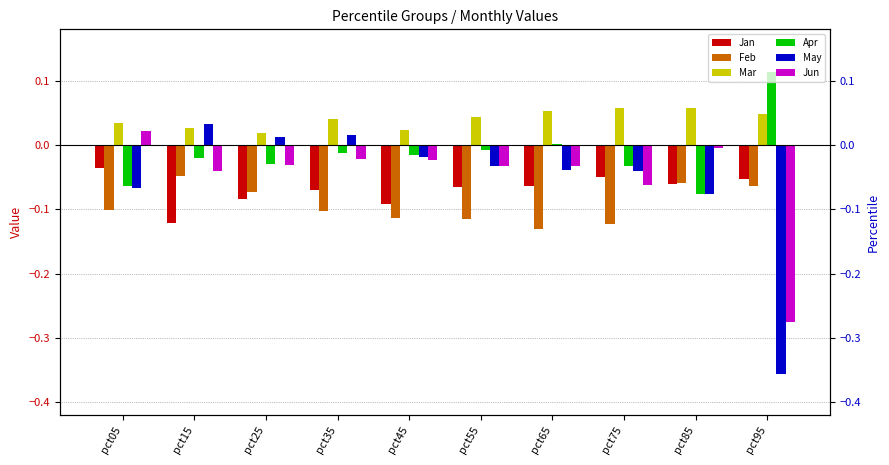

What are all the series names shown in the legend?

Jan, Feb, Mar, Apr, May, Jun